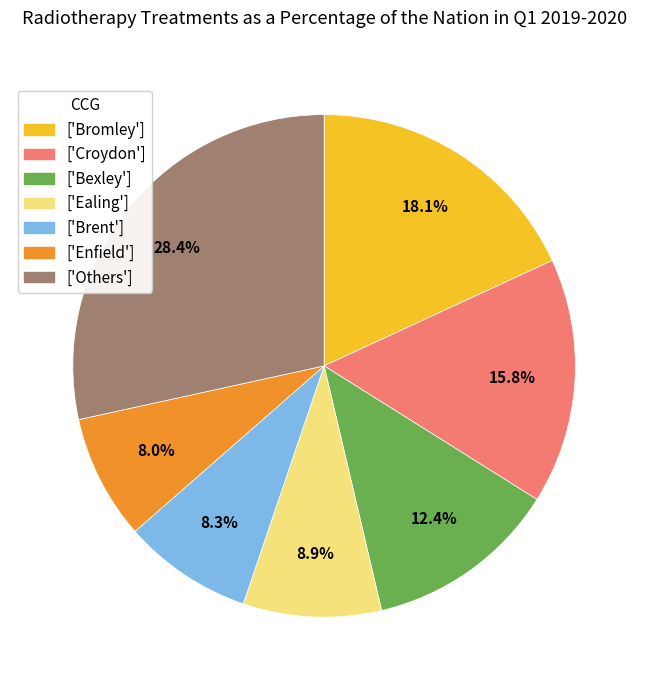

What is the ratio of the value at ['Bexley'] to the value at ['Bromley']?

0.7